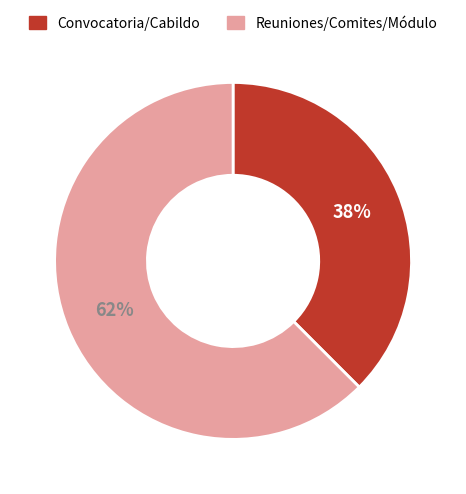

Count the number of slices in the pie.

2